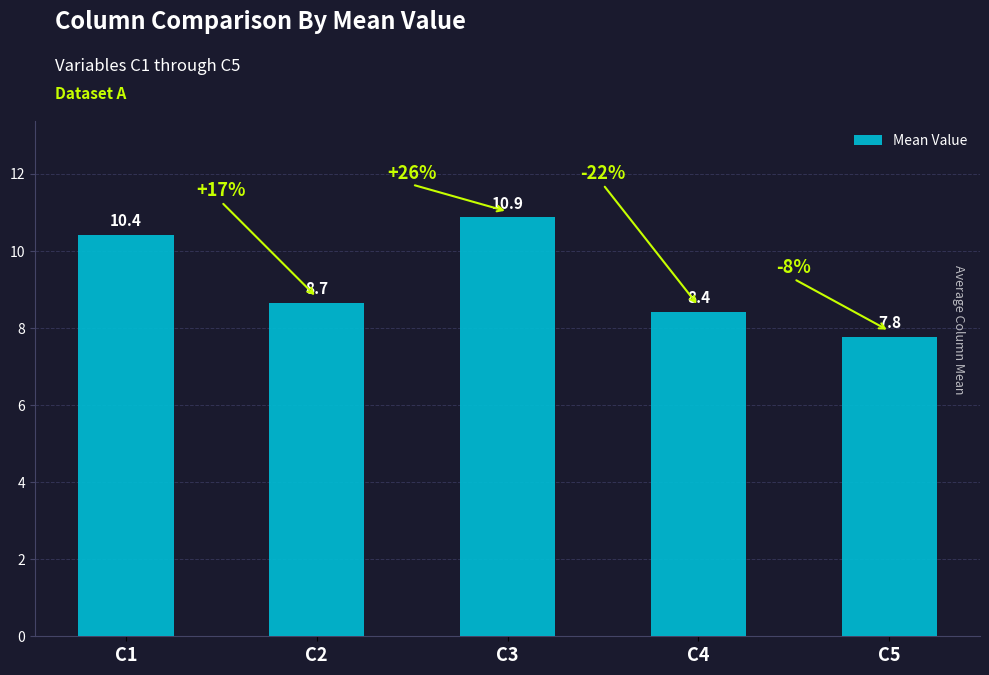

Is it true that the value at C3 is 10.9?

True